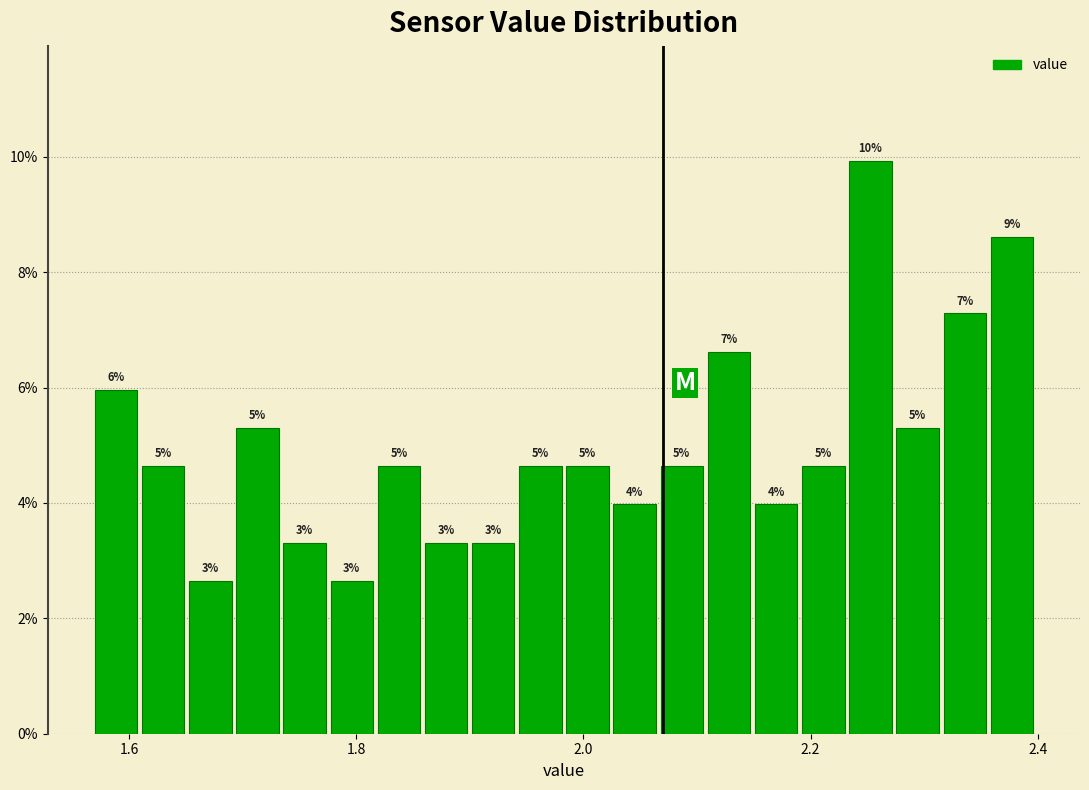

Read against the x-axis, roughly where is the centre of the tallest bar?

2.26